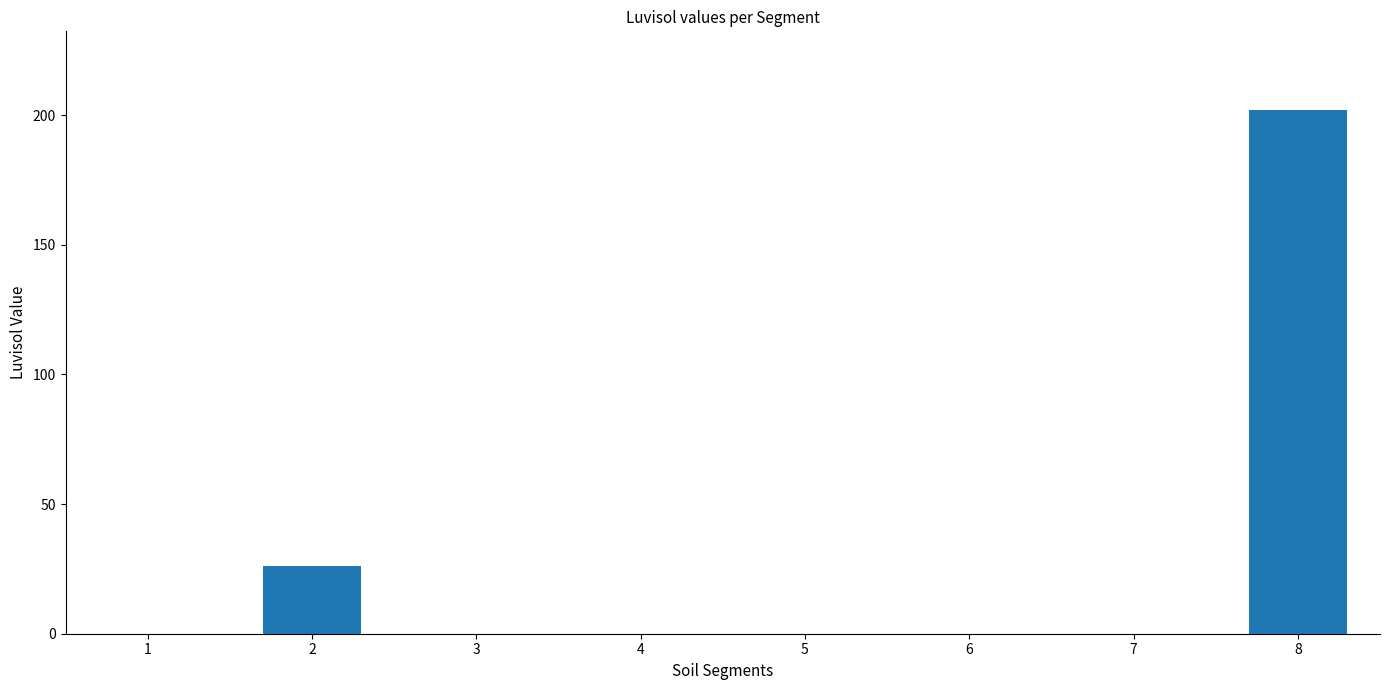

Between 2 and 1, which is larger?

2